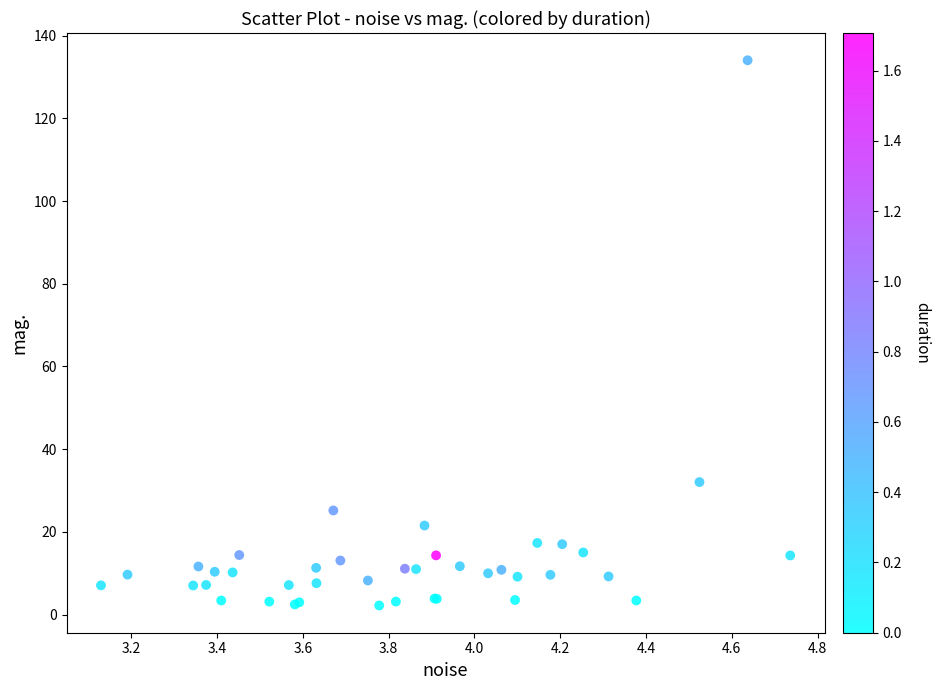

What Y value in the scatter plot is closest to 68?

32.0